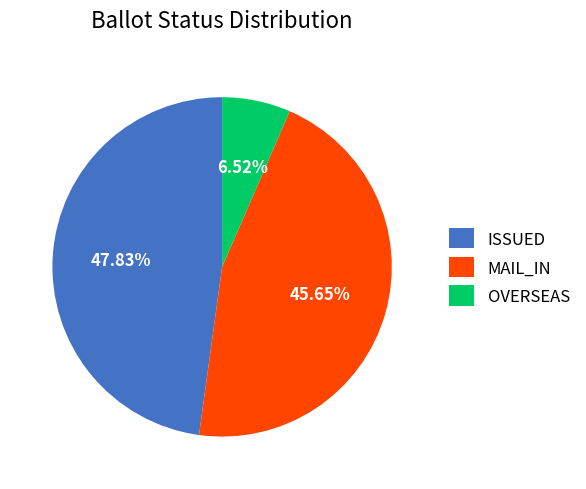

Combined, do MAIL_IN and ISSUED account for over 50%?

Yes